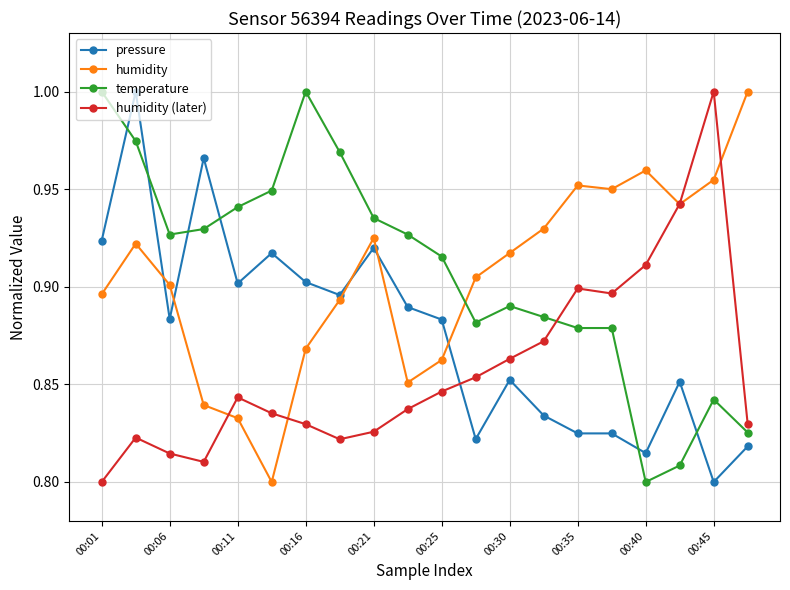

At how many categories does at least one series exceed 0?

20